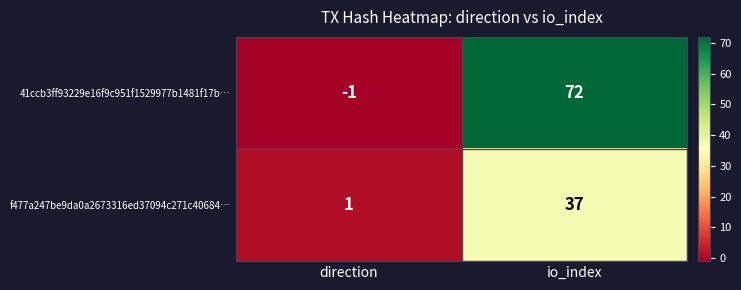

How many distinct data groups are displayed?

2